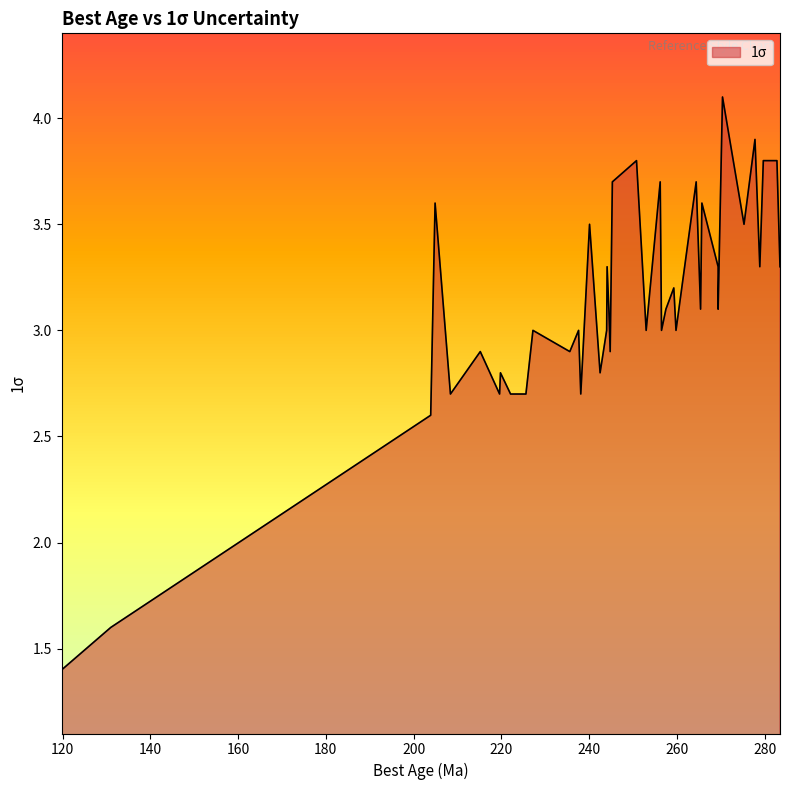

List the labels in order of value, largest first.

270.4, 277.8, 250.8, 279.7, 282.8, 245.3, 256.2, 264.4, 204.9, 265.7, 240.1, 275.3, 244.1, 269.4, 278.9, 283.5, 259.3, 244.5, 257.5, 265.4, 269.4, 227.2, 237.6, 244.0, 253.0, 256.5, 259.8, 215.2, 235.6, 244.8, 219.8, 242.5, 208.4, 219.6, 222.1, 225.6, 238.1, 203.9, 131.0, 119.8